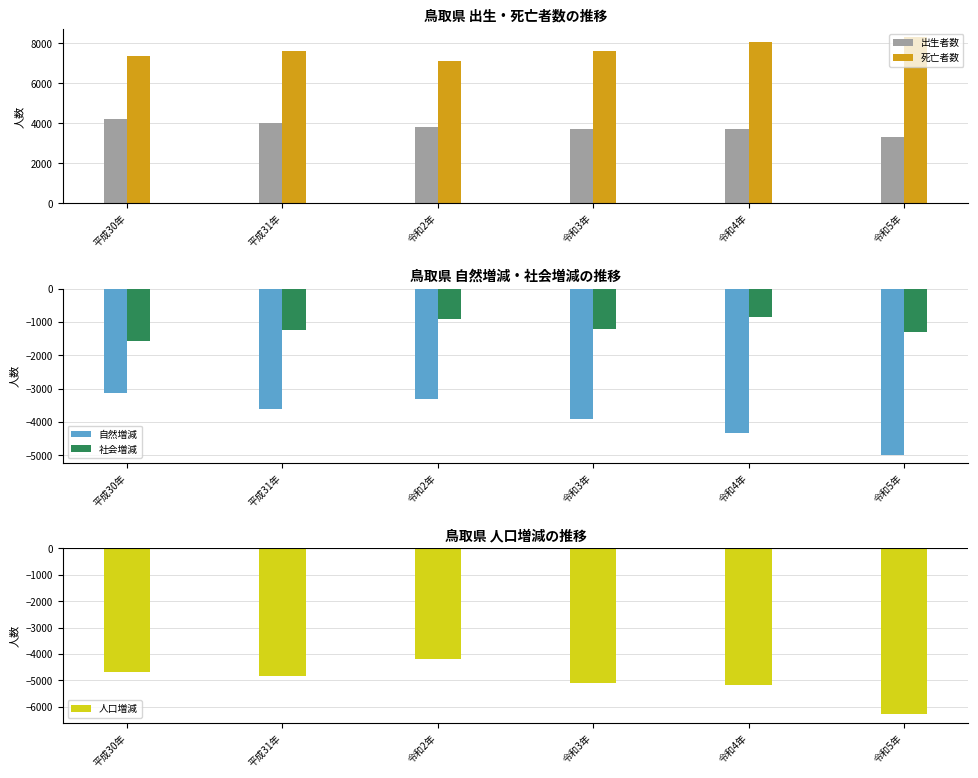

What are all the series names shown in the legend?

出生者数, 死亡者数, 自然増減, 社会増減, 人口増減